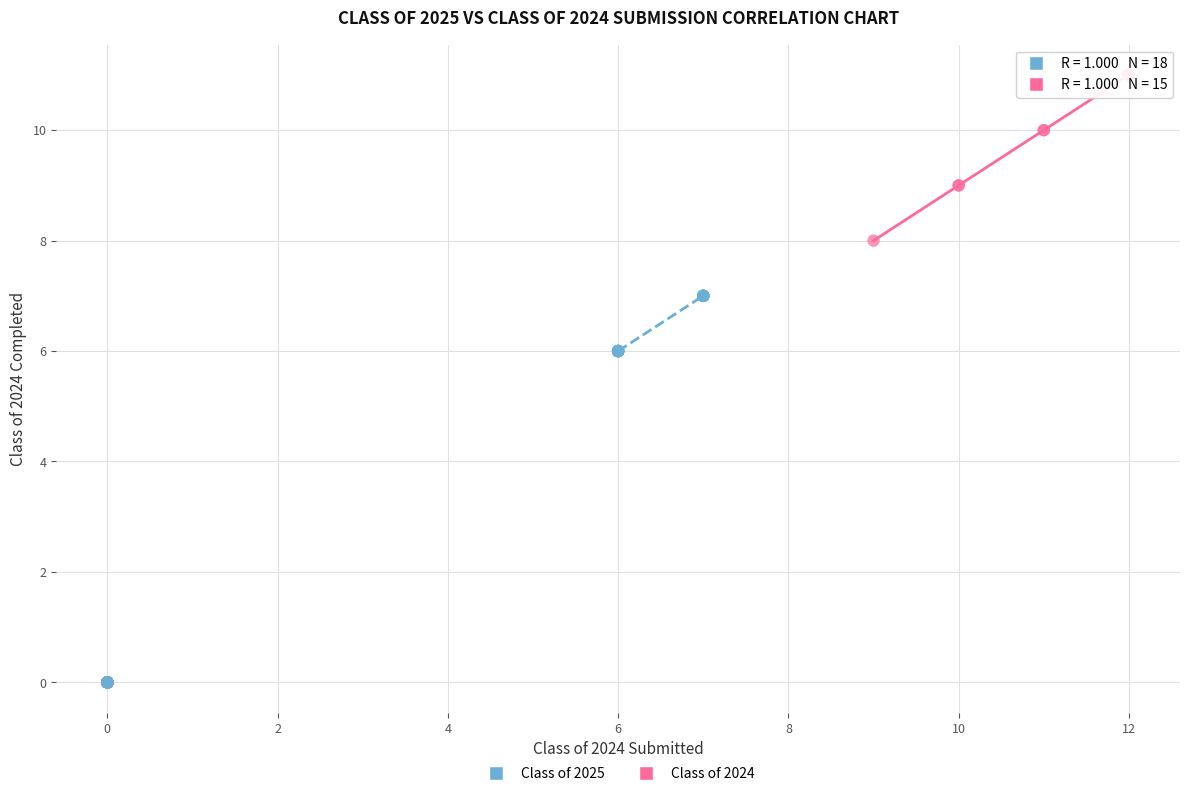

Which series has the widest spread of Y values?

Class of 2024